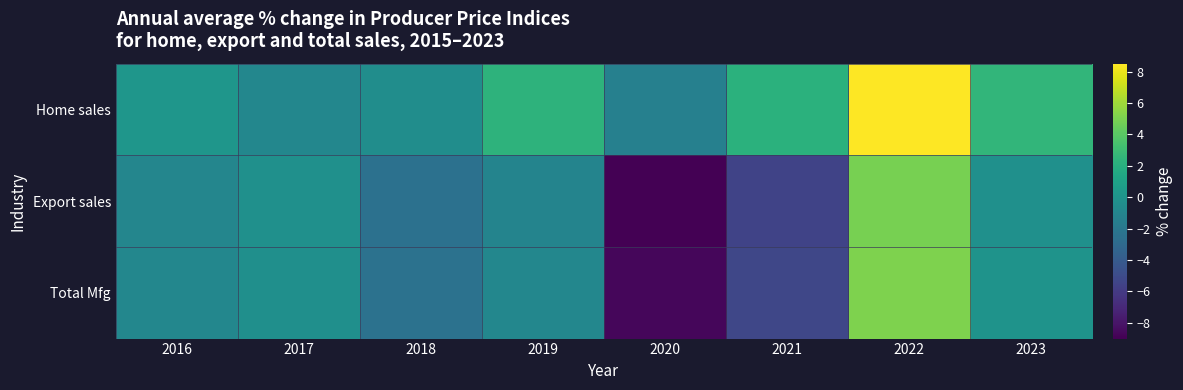

What is the spread (max minus min) of values at 2020?

7.6